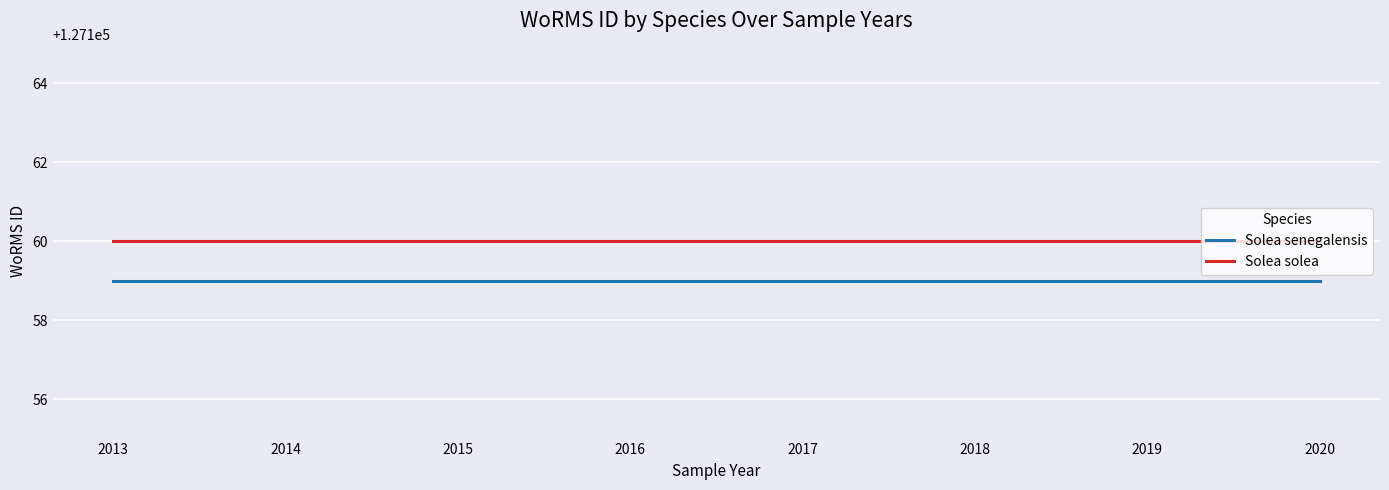

Rank the series by their maximum value, from highest to lowest.

Solea solea, Solea senegalensis